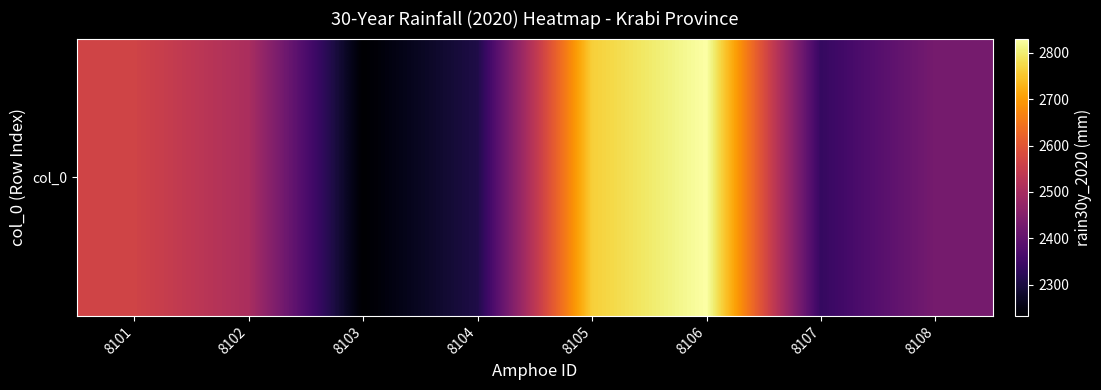

What is the sum of the values at 8101 and 8106?

5396.6